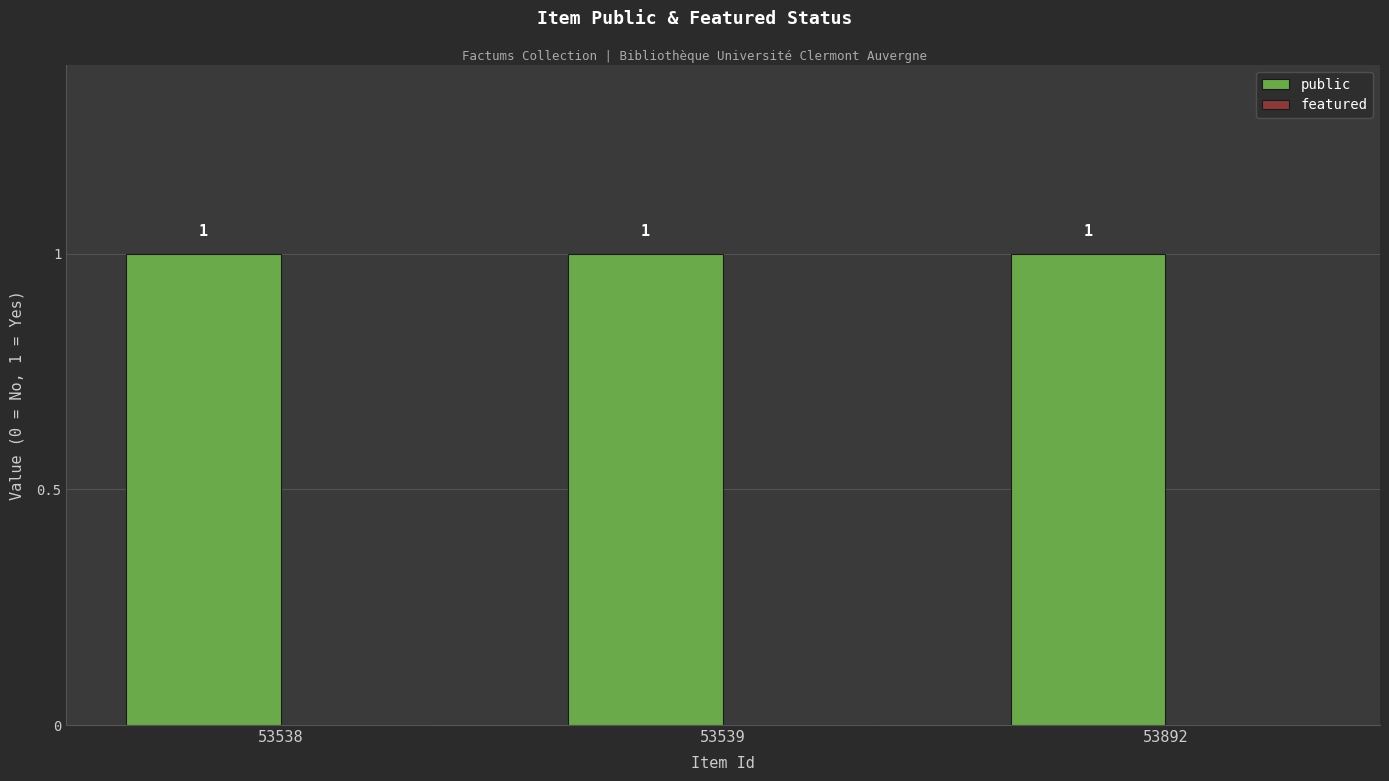

Reading left to right, list all the values displayed in this chart.

public: 53538=1	53539=1	53892=1
featured: 53538=0	53539=0	53892=0